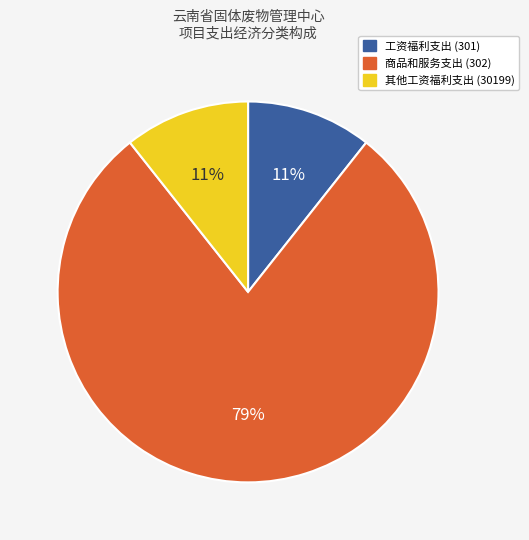

To the nearest percent, what is the average slice percentage?

33%